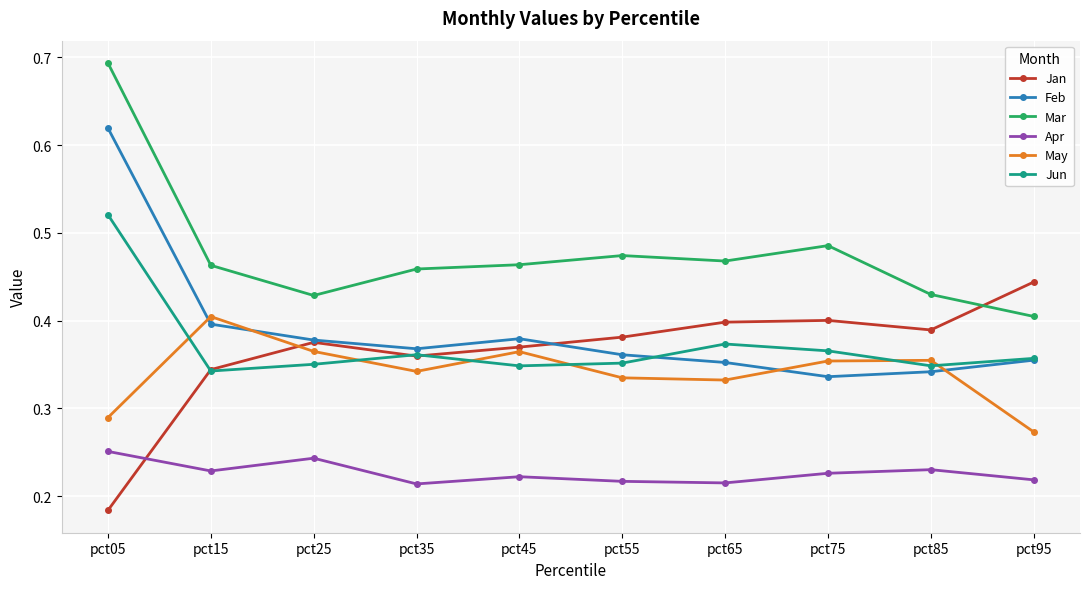

Where is the first local maximum for May?

pct15